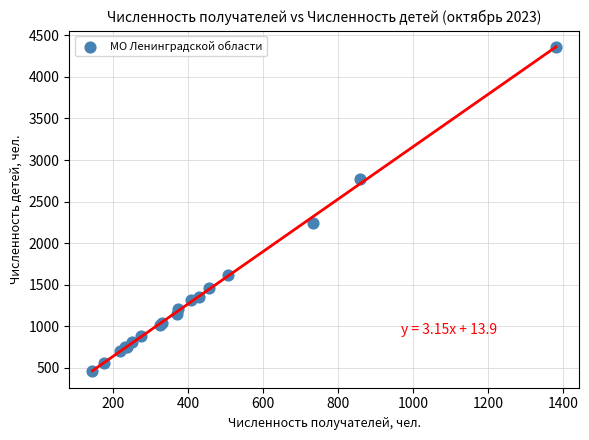

What Y value in the scatter plot is closest to 2409?

2242